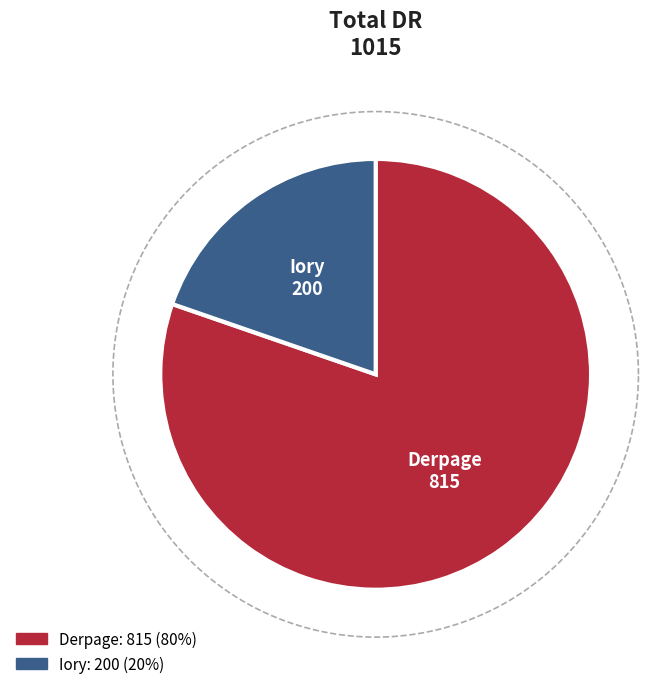

Combined, do Iory and Derpage account for over 50%?

Yes